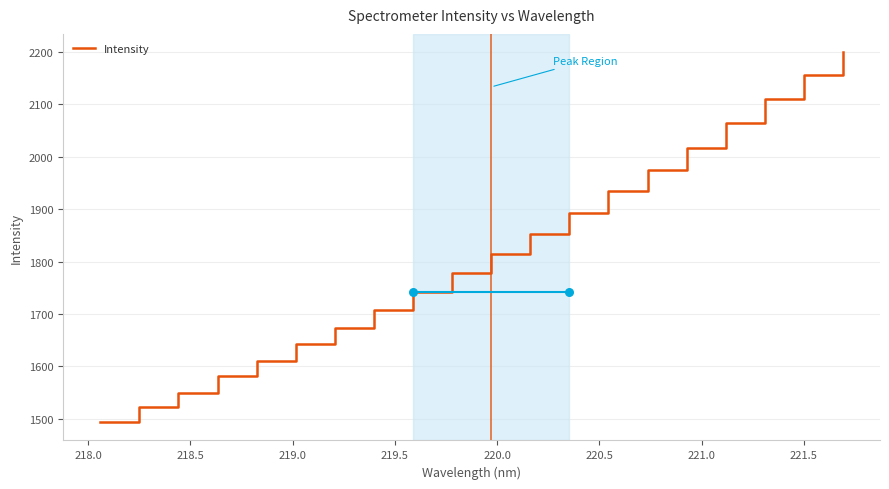

What is the minimum value for Intensity?

1493.7